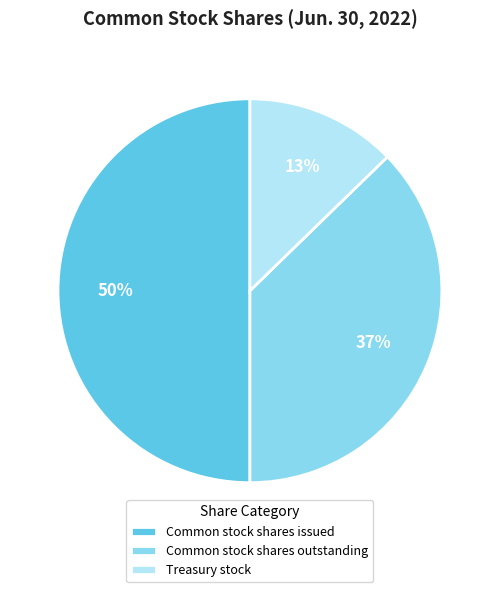

Is Common stock shares outstanding the majority of the pie?

No